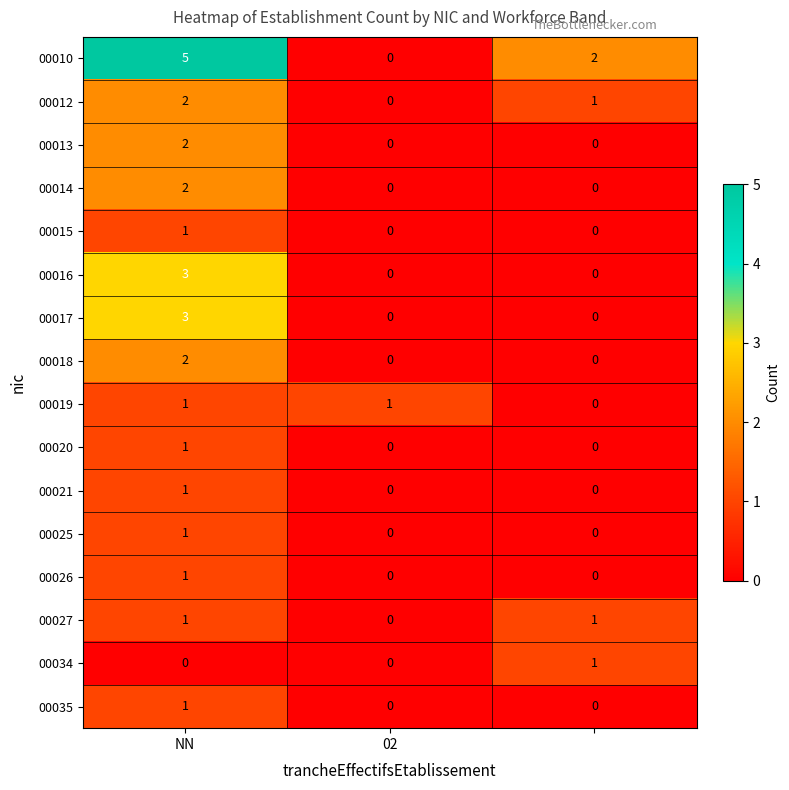

How many data points does each series have?

3